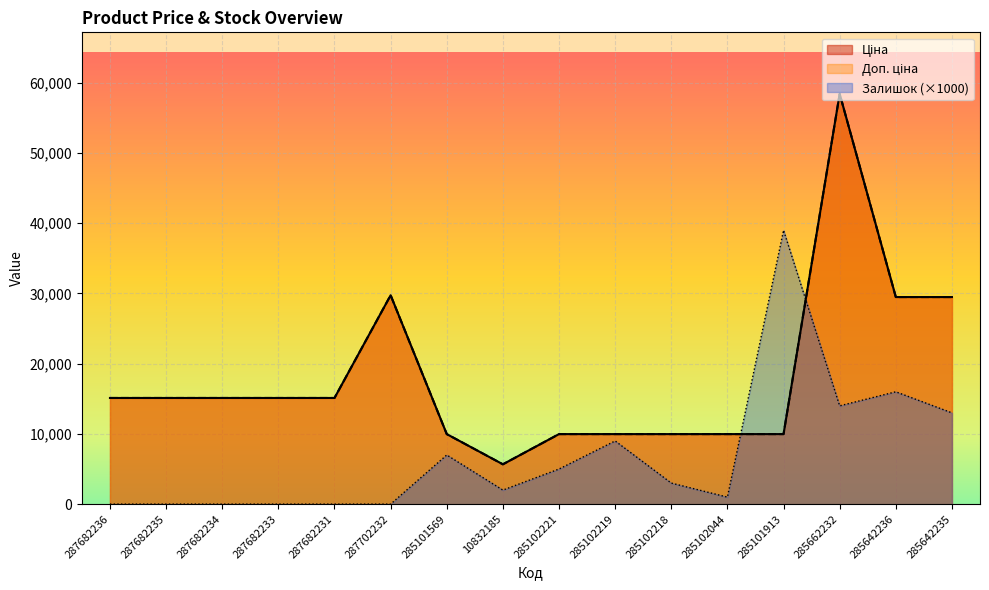

List the series in order of their peak value, highest first.

Ціна, Доп. ціна, Залишок